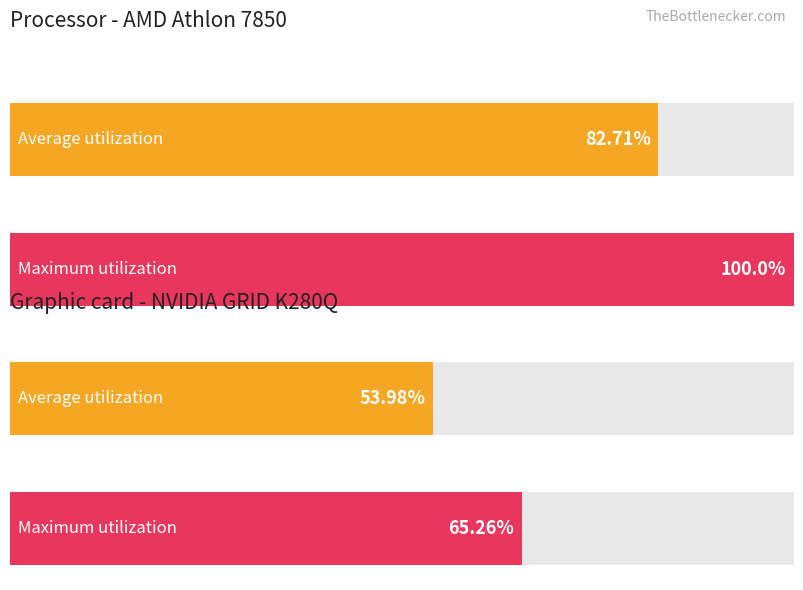

How many bars are there in total?

4